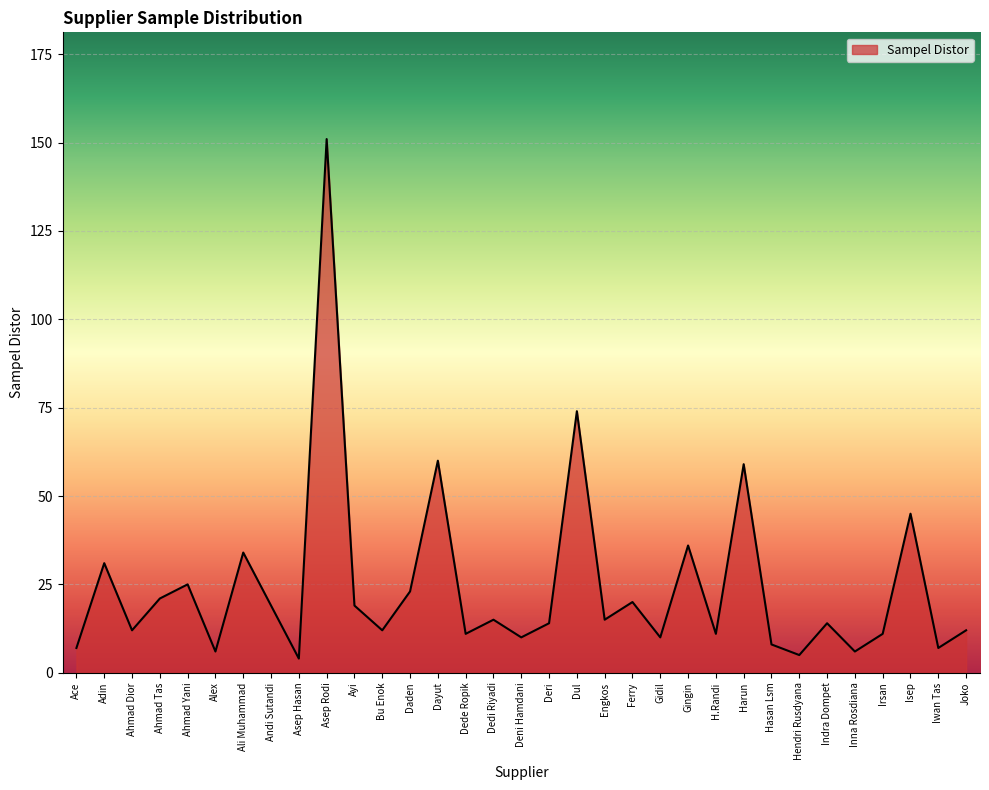

Which category has the highest value across all series?

Asep Rodi